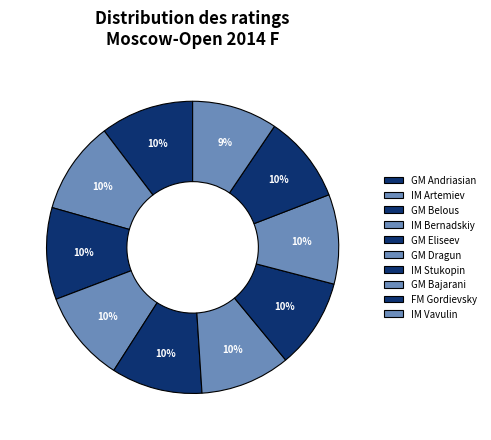

What is the largest slice in the pie chart?

GM Andriasian